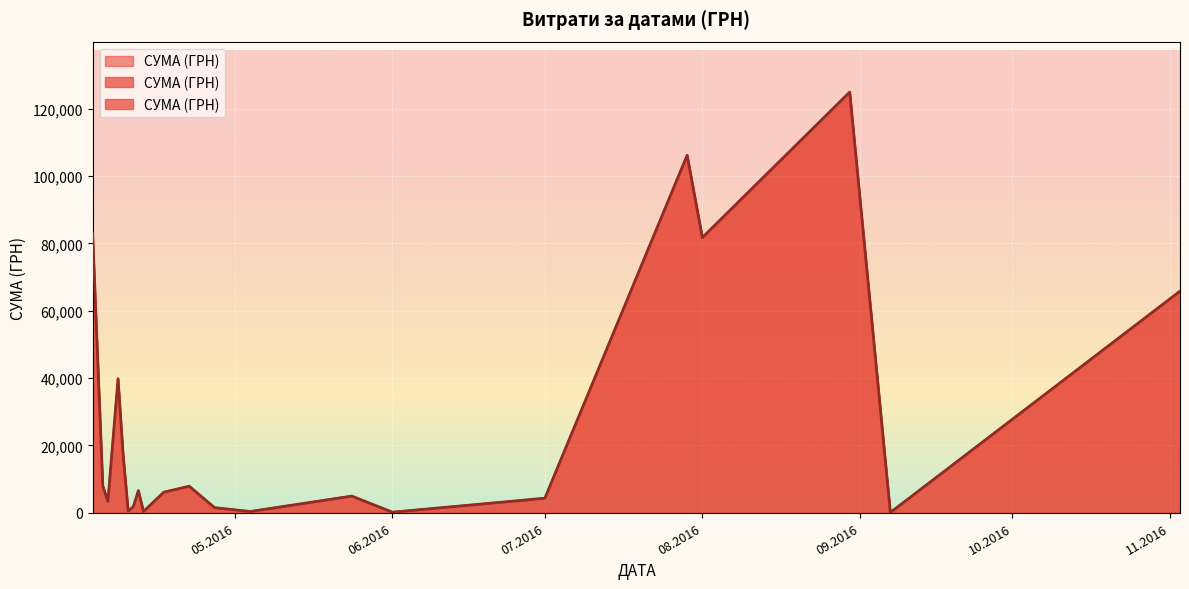

The chart shows a value of 5404.7 at 12.04.2016. True or false?

False